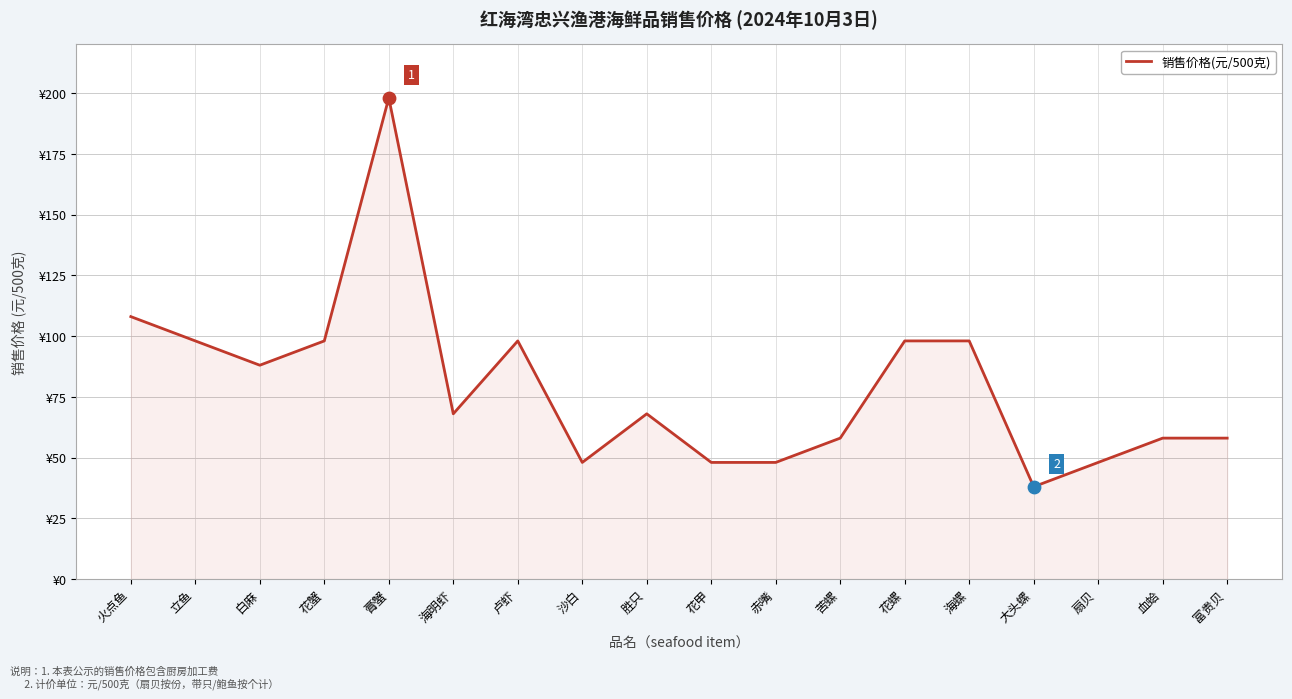

What is the ratio of the value at 白麻 to the value at 立鱼?

0.9